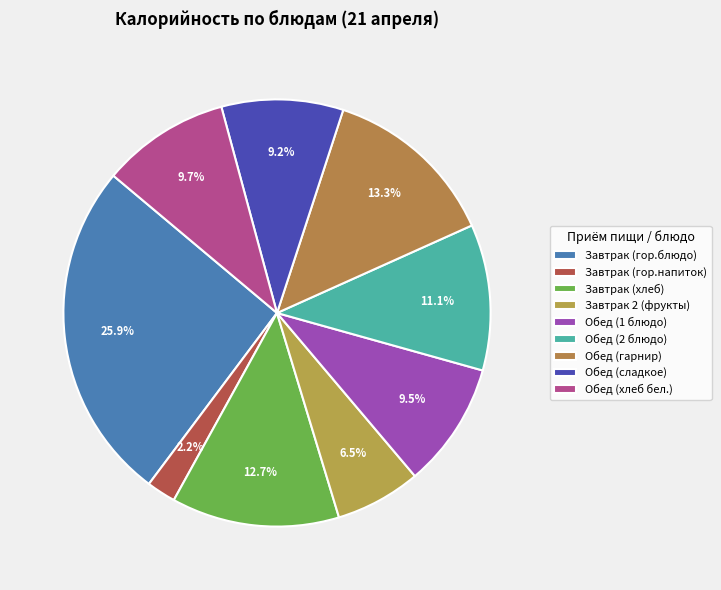

To the nearest percent, what is the difference between the largest and smallest slice percentages?

24%